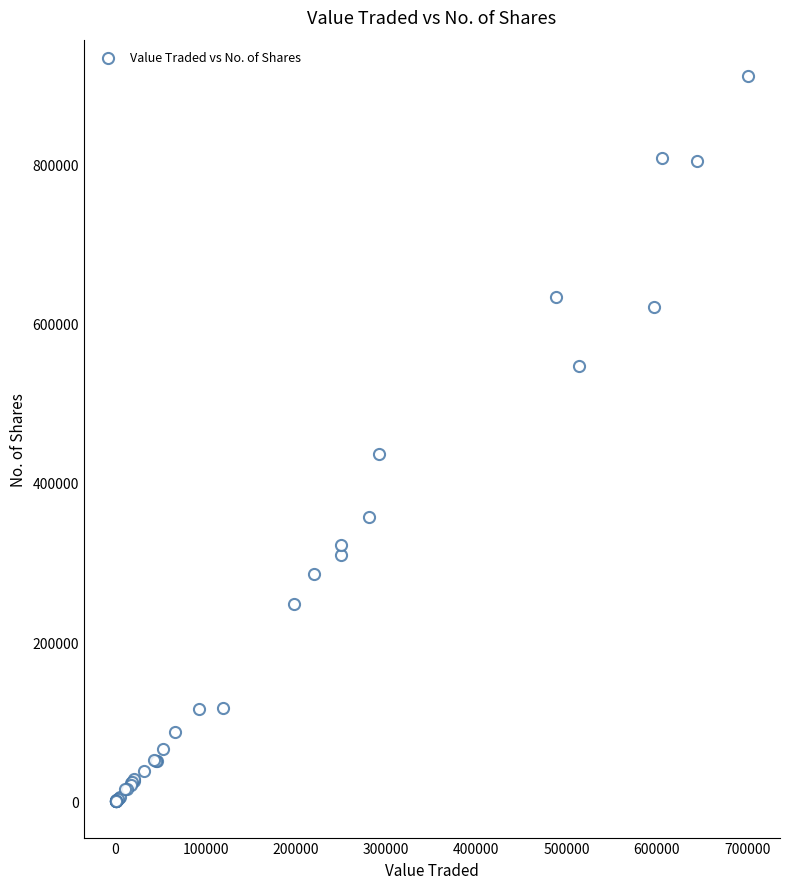

What Y value in the scatter plot is closest to 455424?

436658